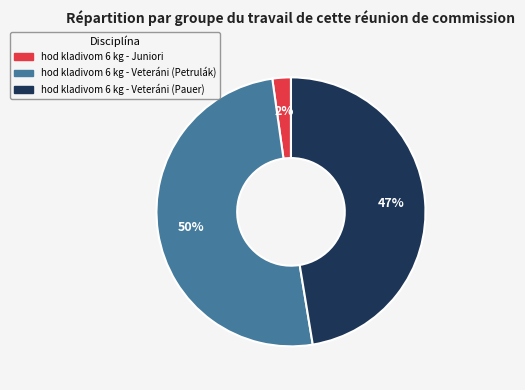

What percentage is the hod kladivom 6 kg - Veteráni (Pauer) slice, to the nearest percent?

47%